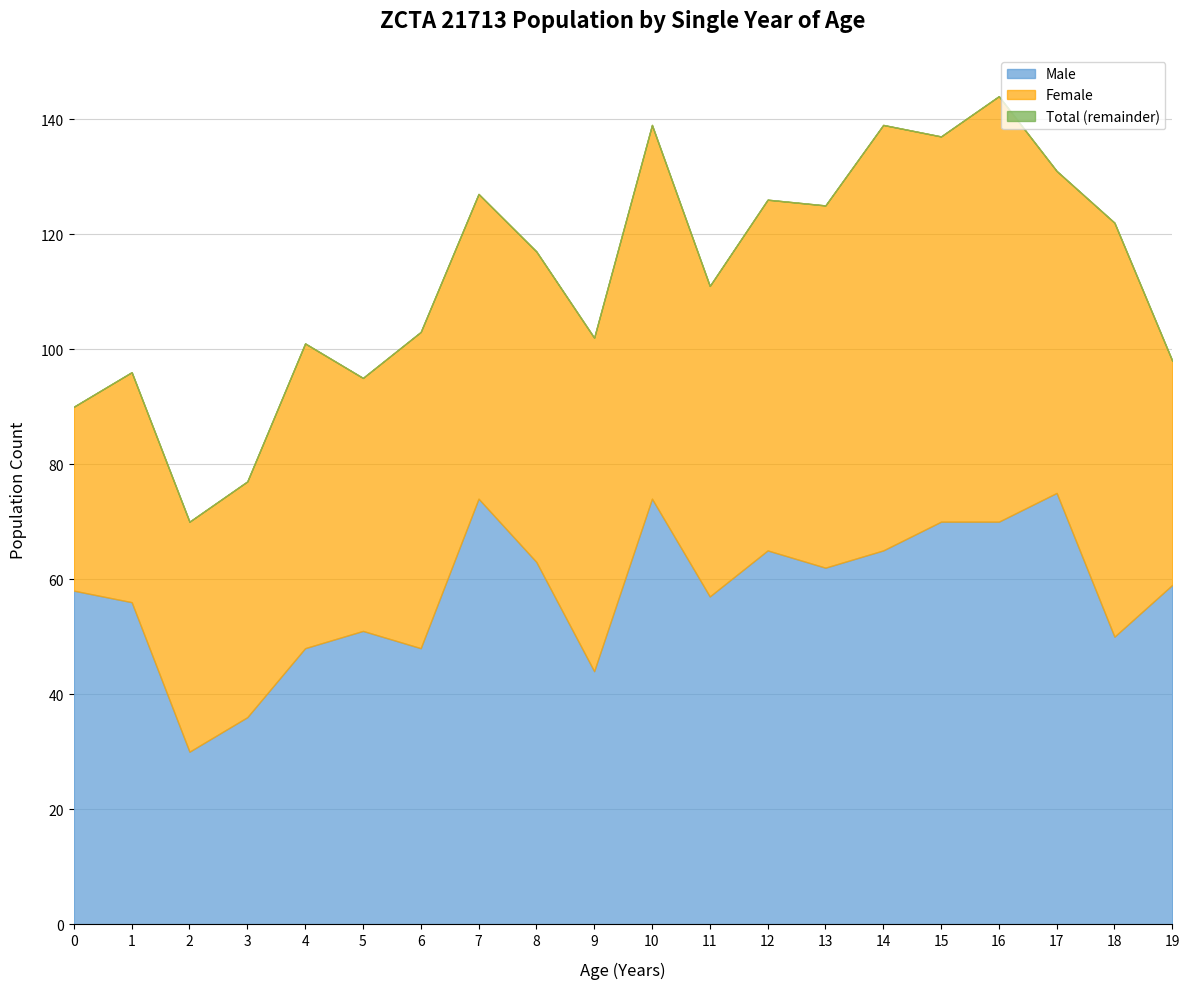

Which label corresponds to the smallest value in the chart?

2